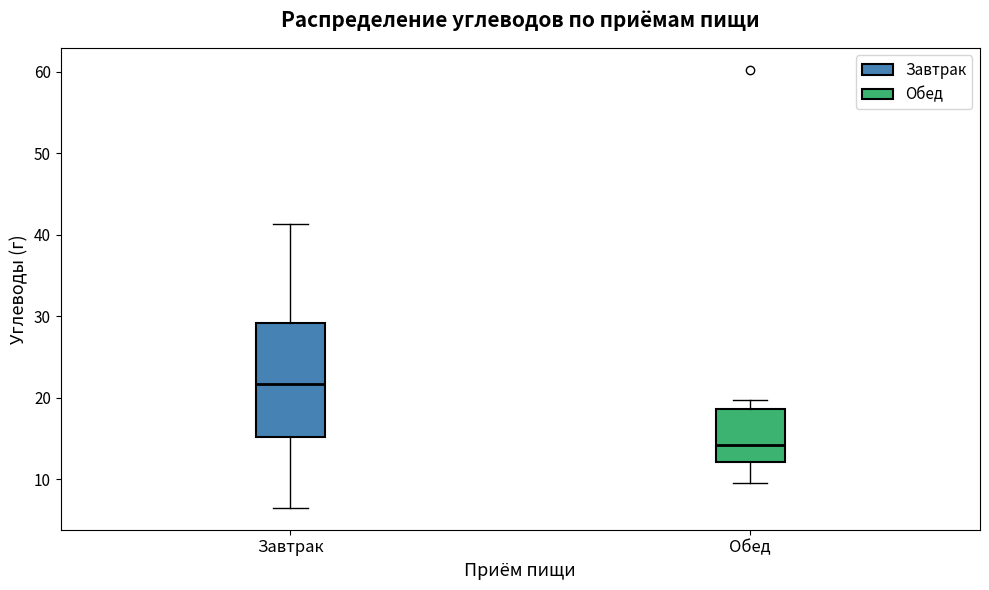

Where does the lower whisker of the box for Завтрак end on the y-axis? The values are not printed on the chart, so give them approximately, as read against the axis.

7